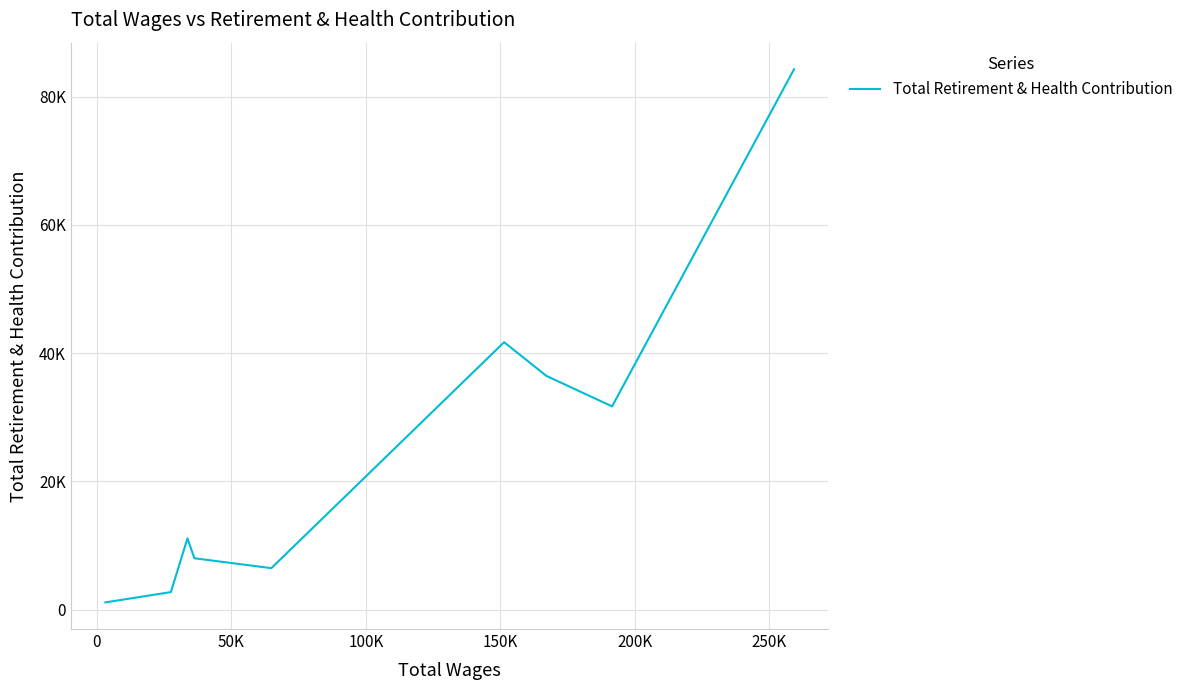

Does the chart display data point markers on the line(s)?

No